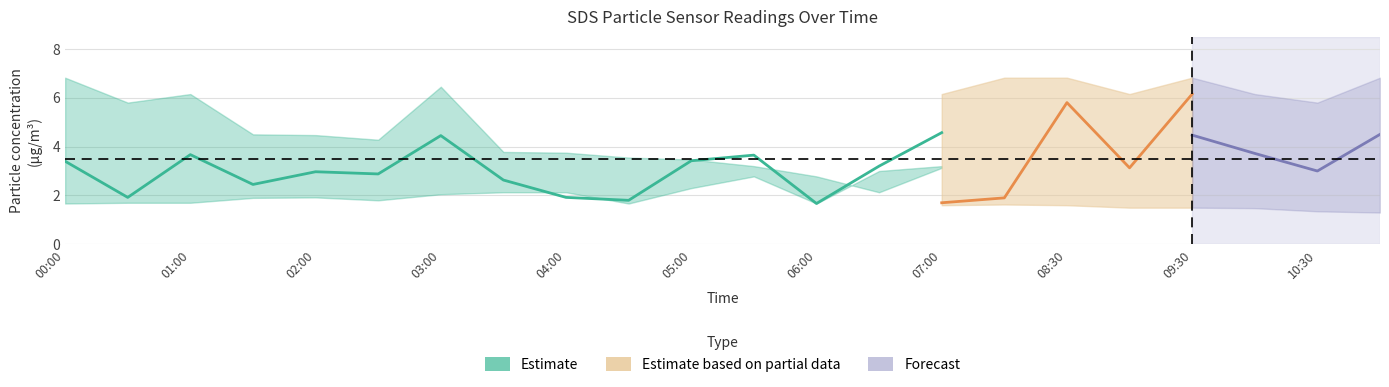

True or false: SDS_P2_lower and SDS_P2 cross at least once.

False